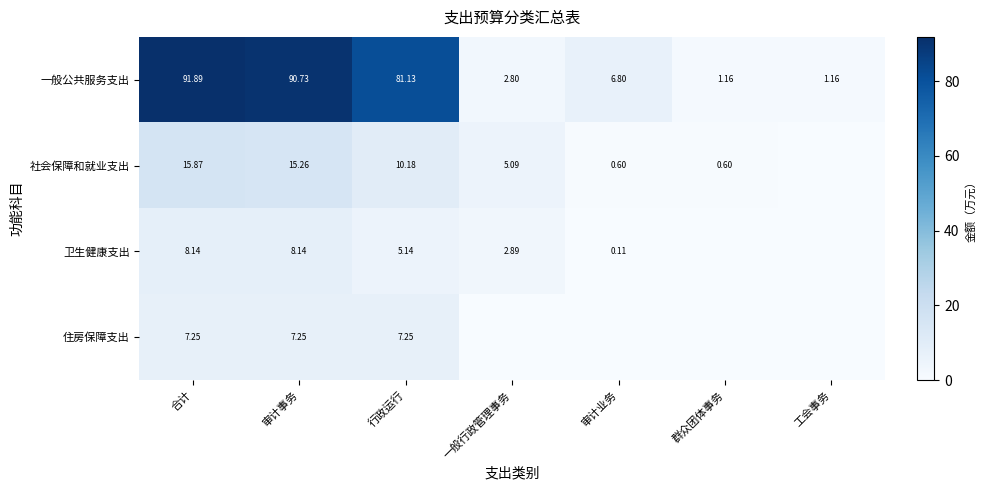

Is the value of 卫生健康支出 at 一般行政管理事务 greater than the value of 一般公共服务支出 at 群众团体事务?

Yes